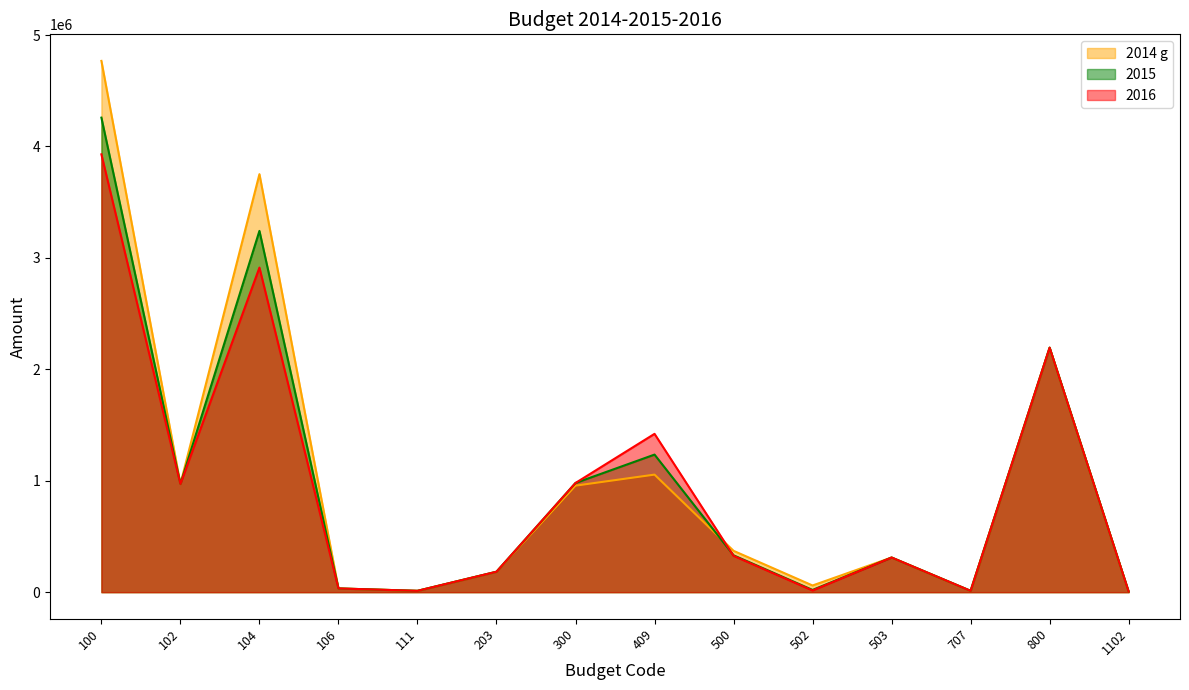

True or false: 2015 has more than 1 interior local peaks.

True